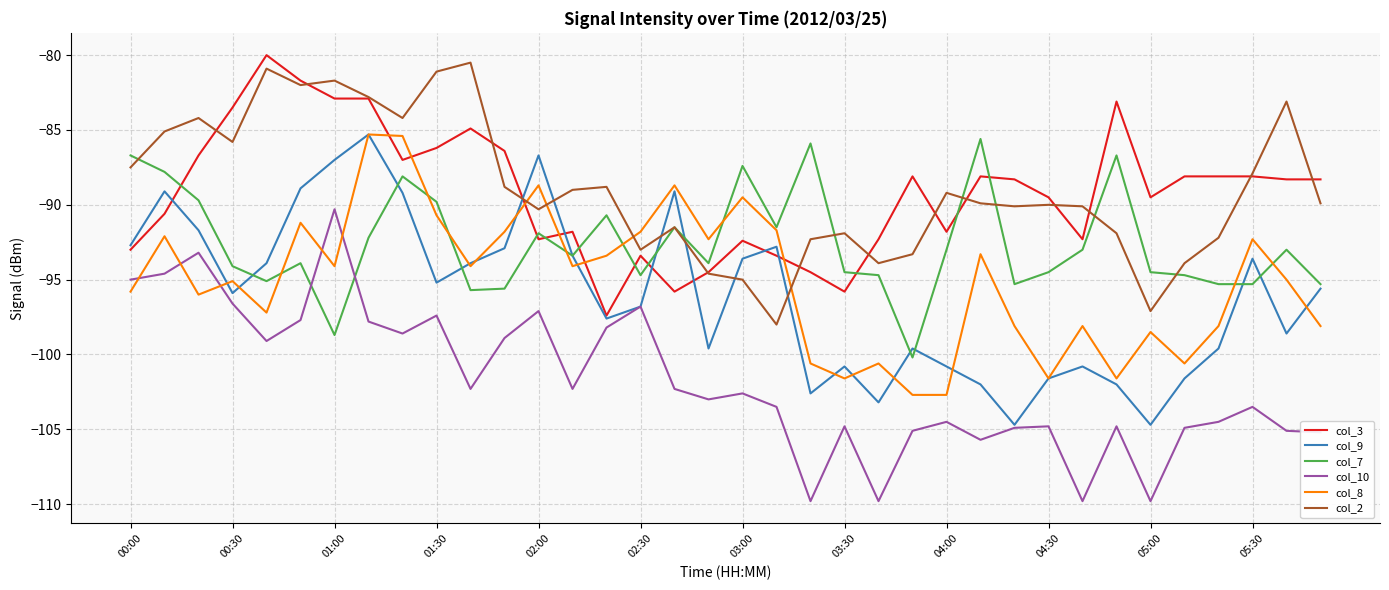

What is the average value of the col_3 series?

-89.2